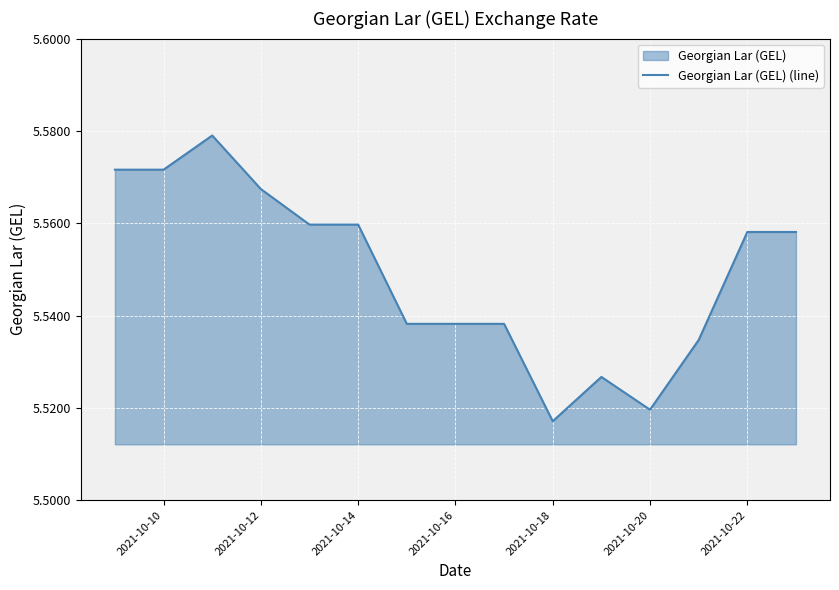

How many lines are shown in the chart?

1